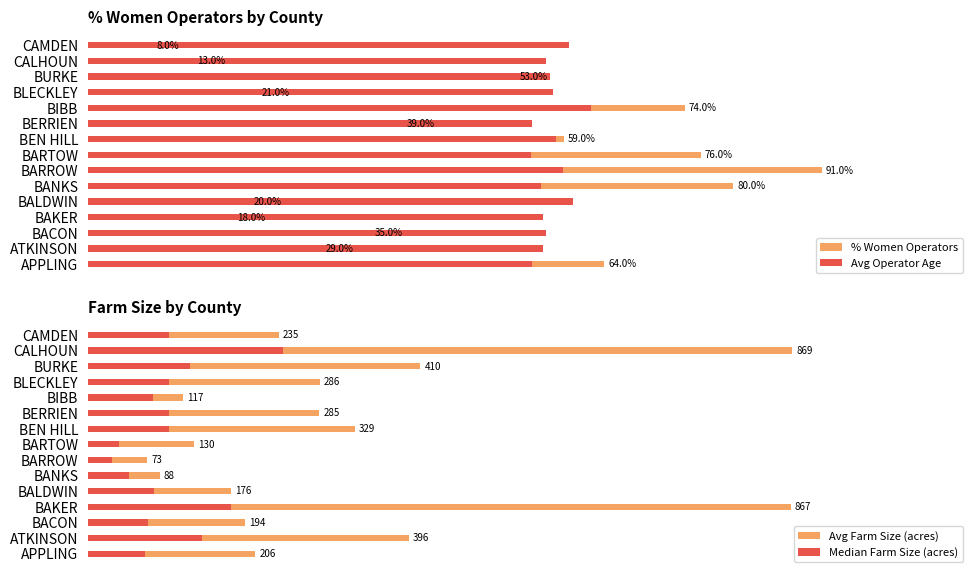

What is the average value of the % Women Operators series?

45.3